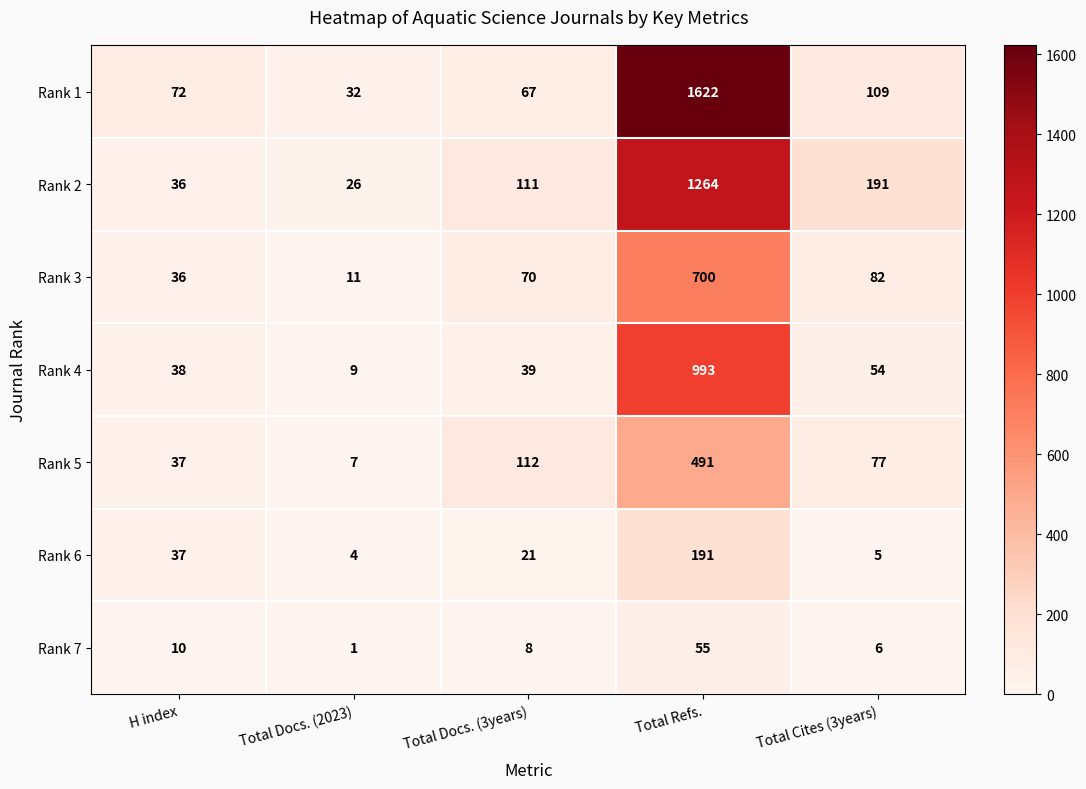

The Rank 7 series shows 55 at Total Refs.. True or false?

True